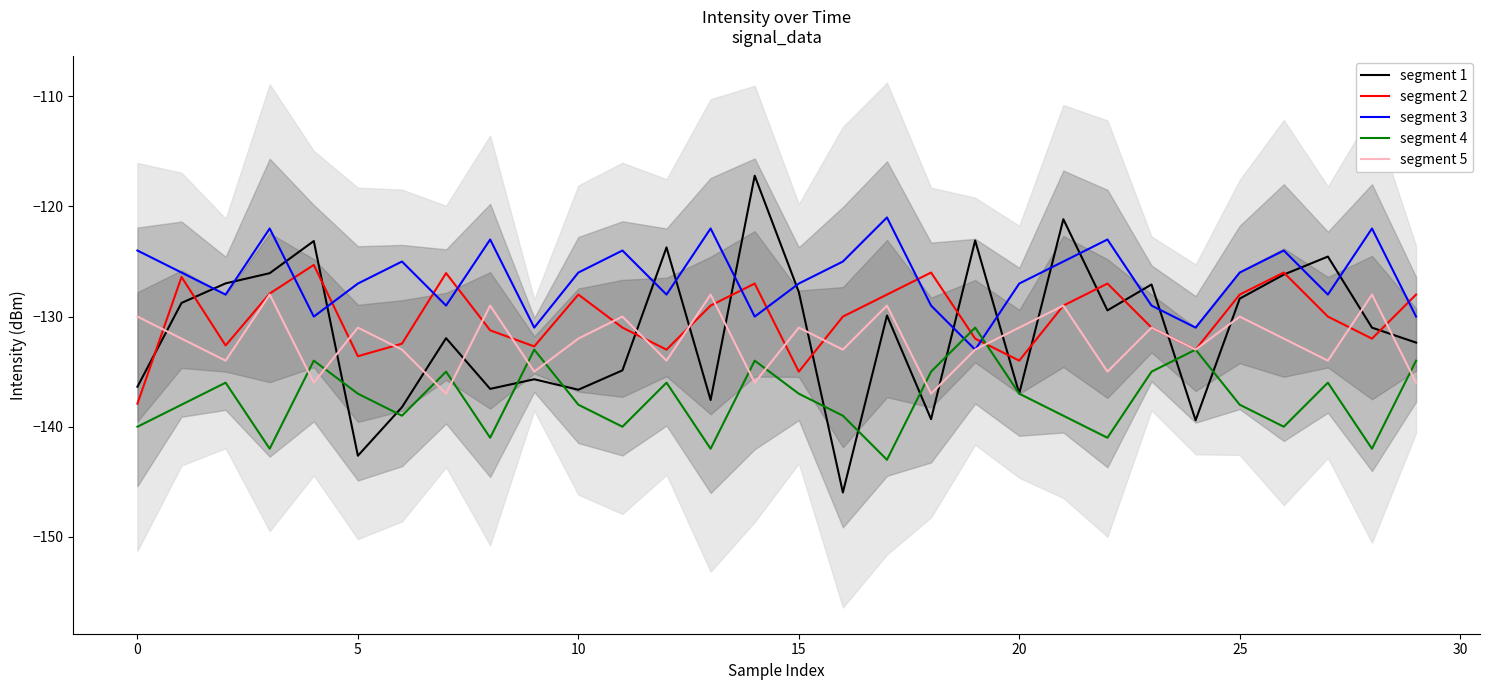

After their last crossing, which series has the higher values: segment 1 or segment 5?

segment 1